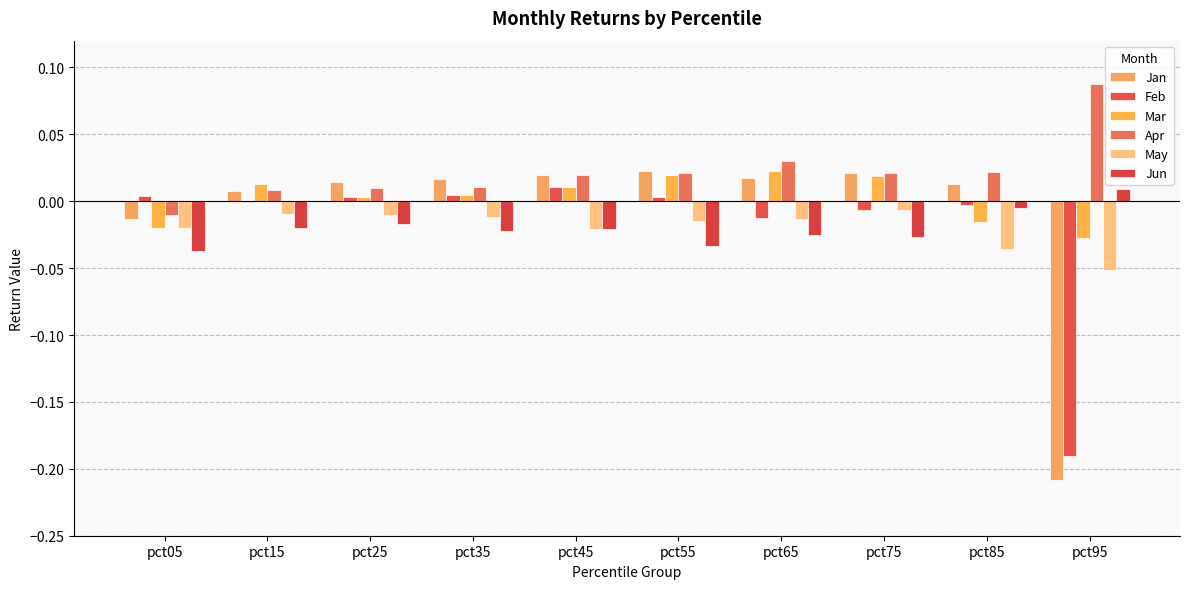

What is the value of the Jan bar at the 10th from the left?

-0.2